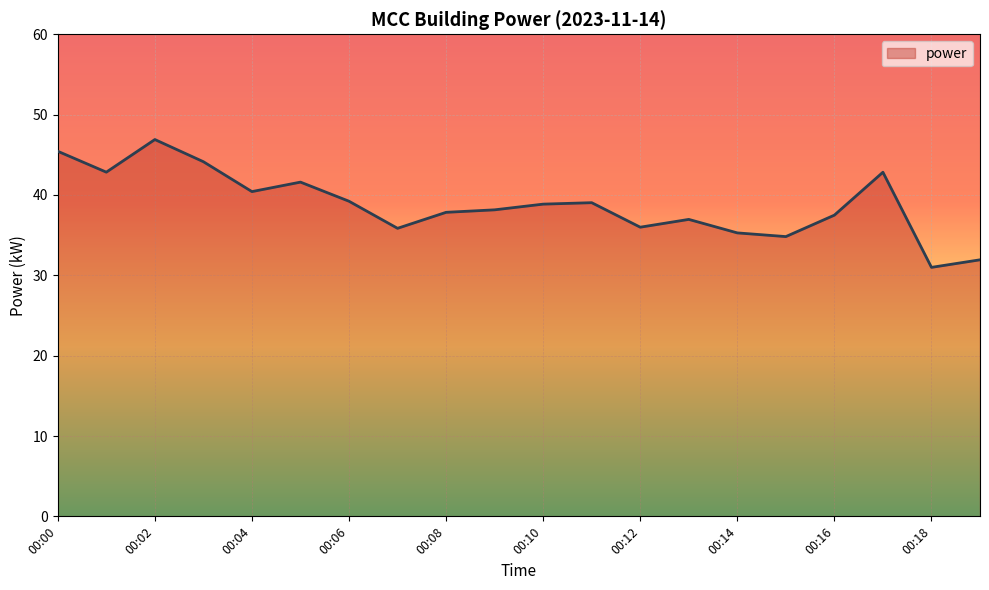

What is the minimum value shown in the chart?

31.0